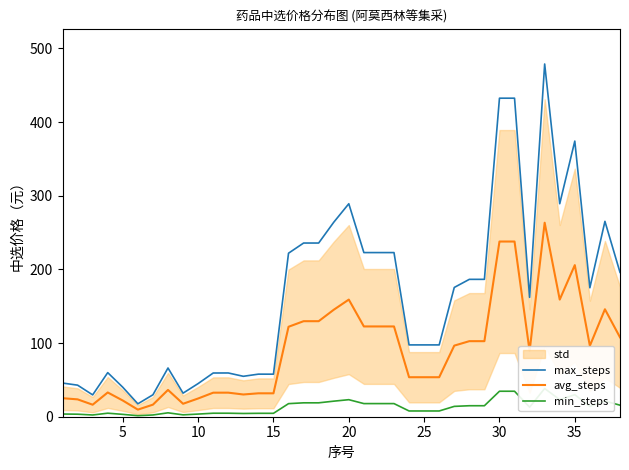

Which series has the largest range (max minus min)?

max_steps